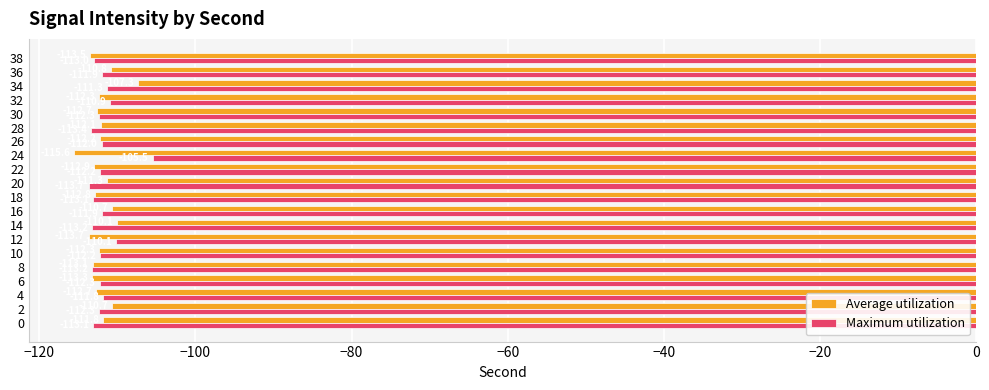

At which label is Maximum utilization closest to -109?

12